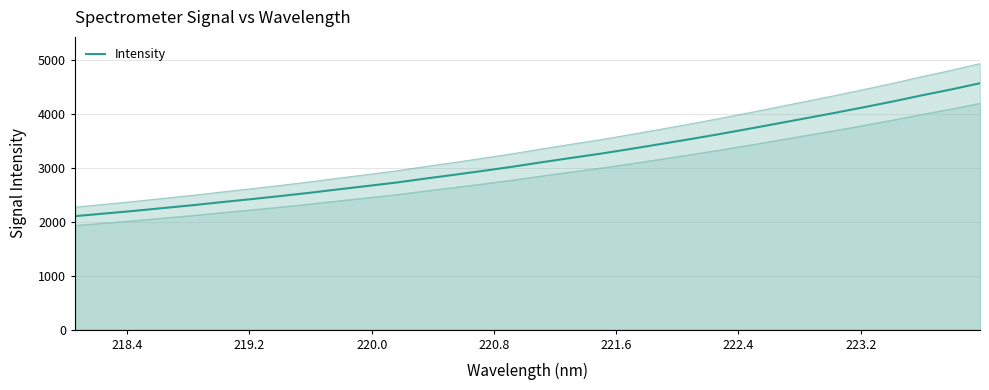

What is the value of the 16th point from the left?

3023.4